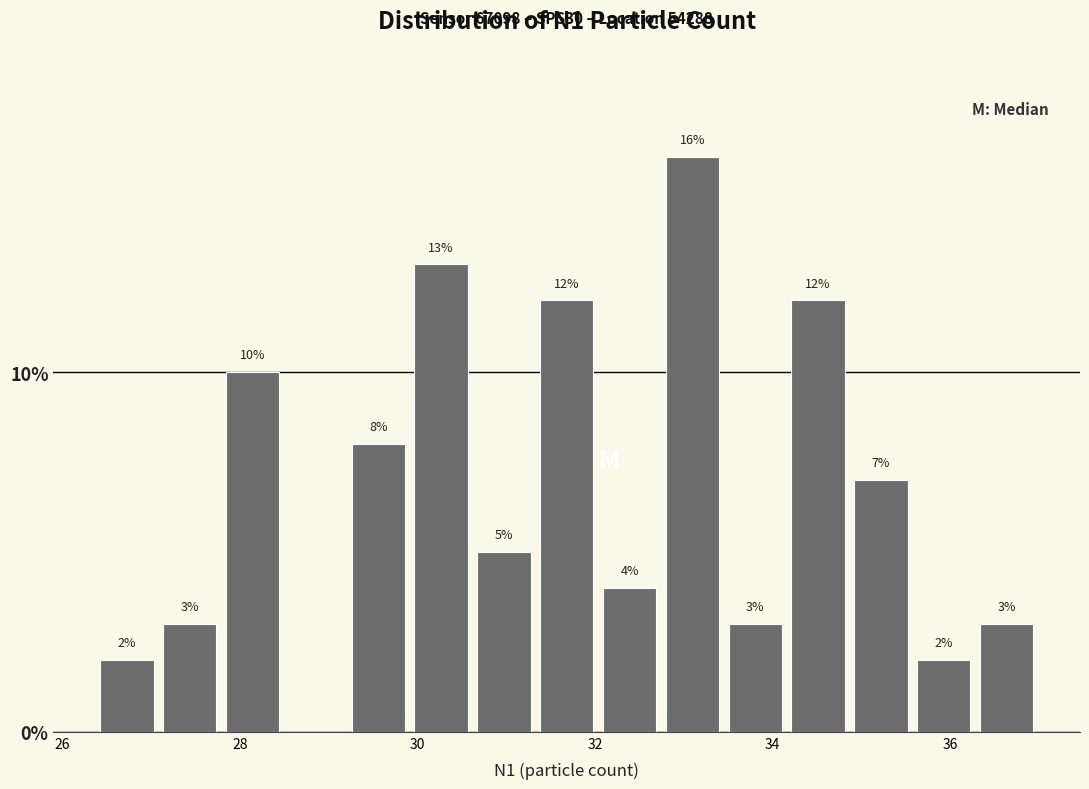

Around what value on the x-axis is the tallest bar? Give the approximate position of its centre, as read against the axis.

33.0